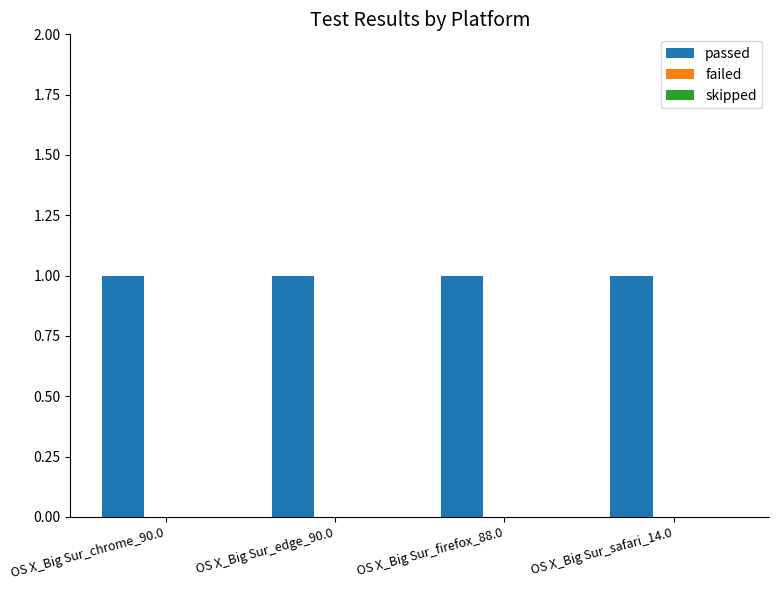

Is the value of passed at OS X_Big Sur_edge_90.0 greater than the value of failed at OS X_Big Sur_chrome_90.0?

Yes